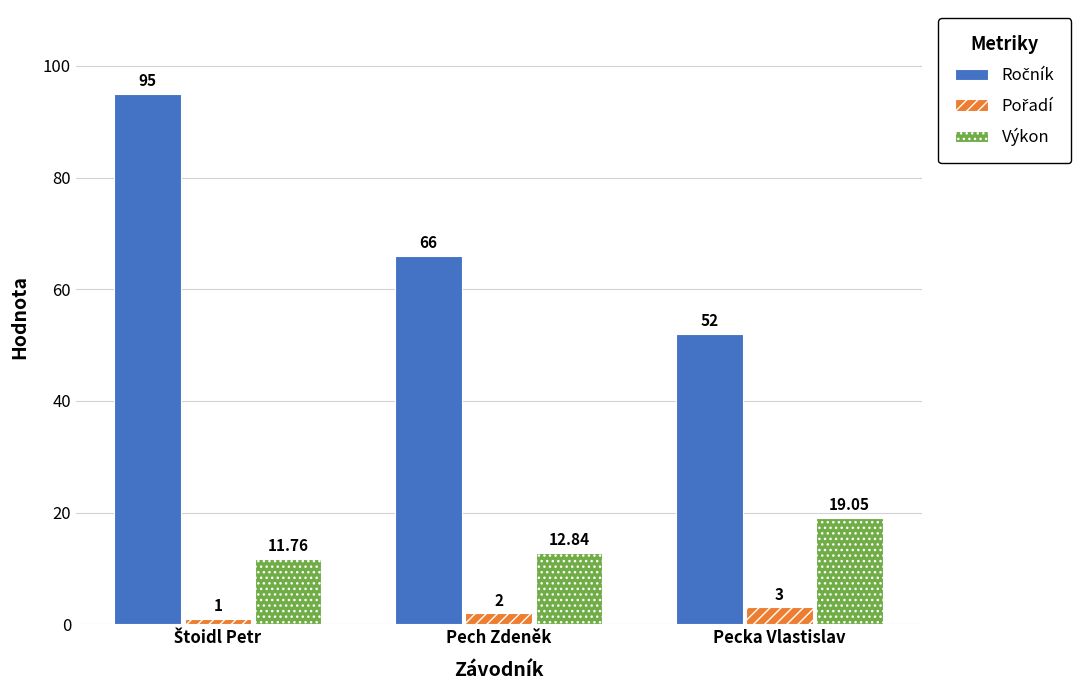

How many data points in Výkon are less than 12?

1